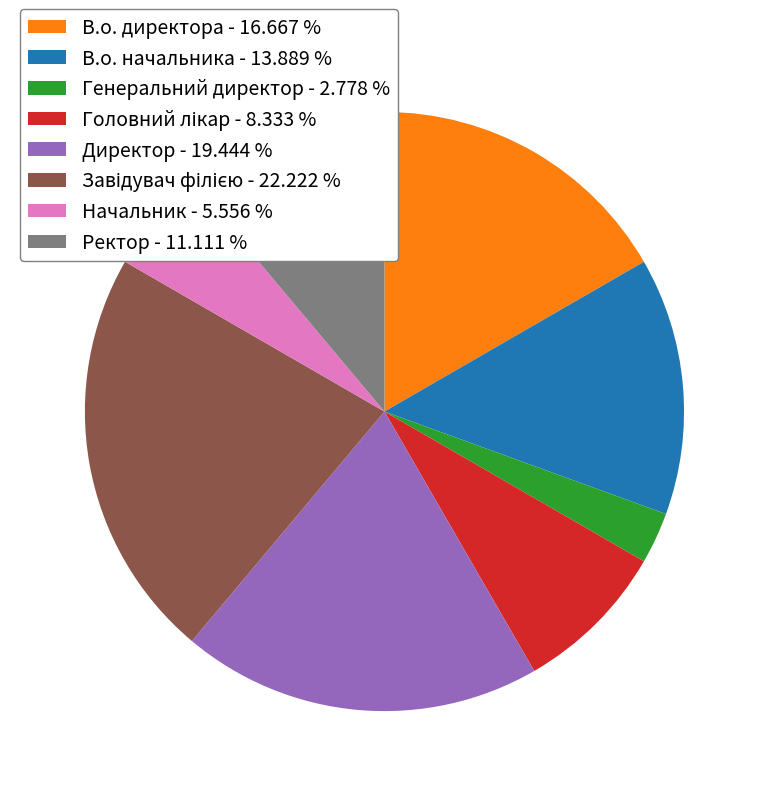

Is В.о. начальника - 13.889 % the majority of the pie?

No